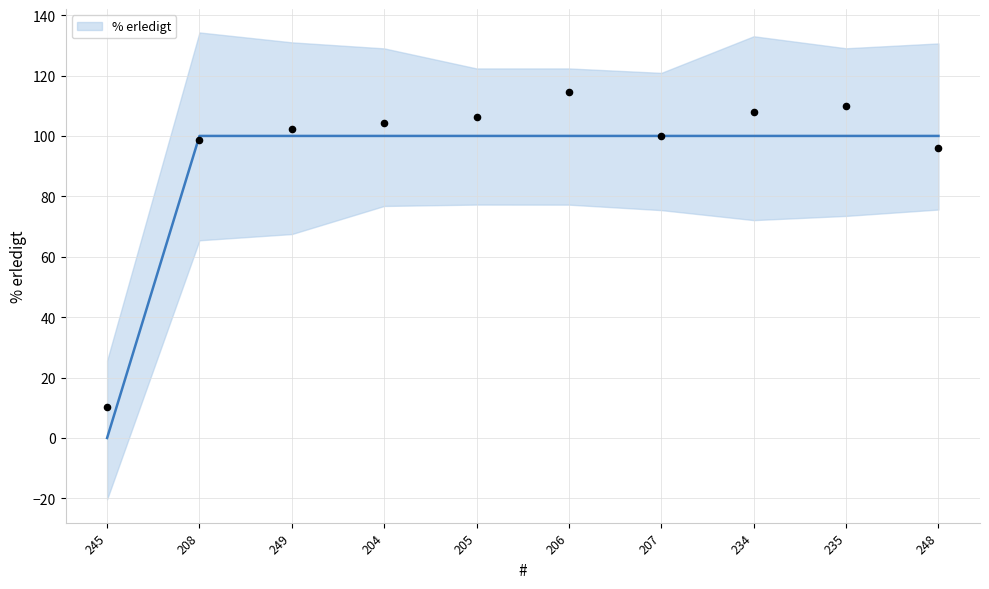

Which has a higher value, 205 or 235?

205